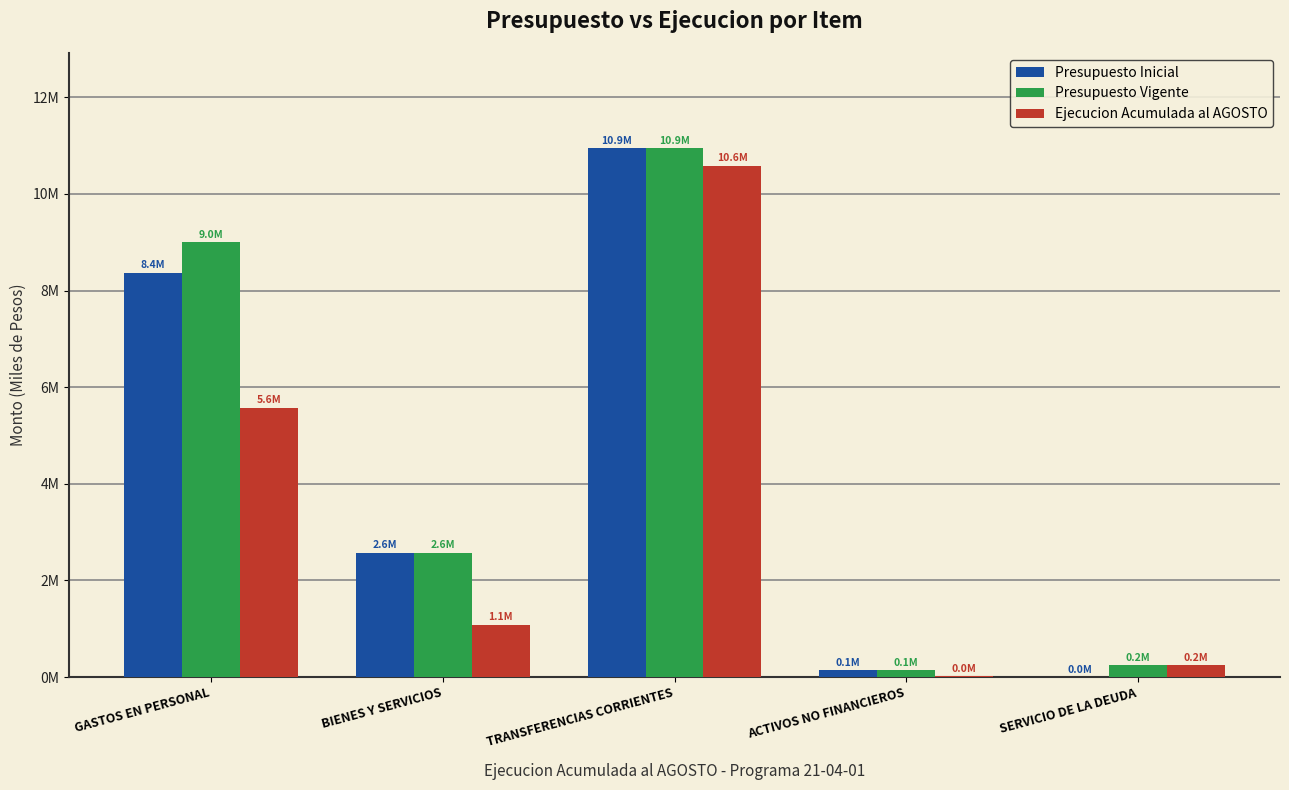

What are all the series names shown in the legend?

Presupuesto Inicial, Presupuesto Vigente, Ejecucion Acumulada al AGOSTO